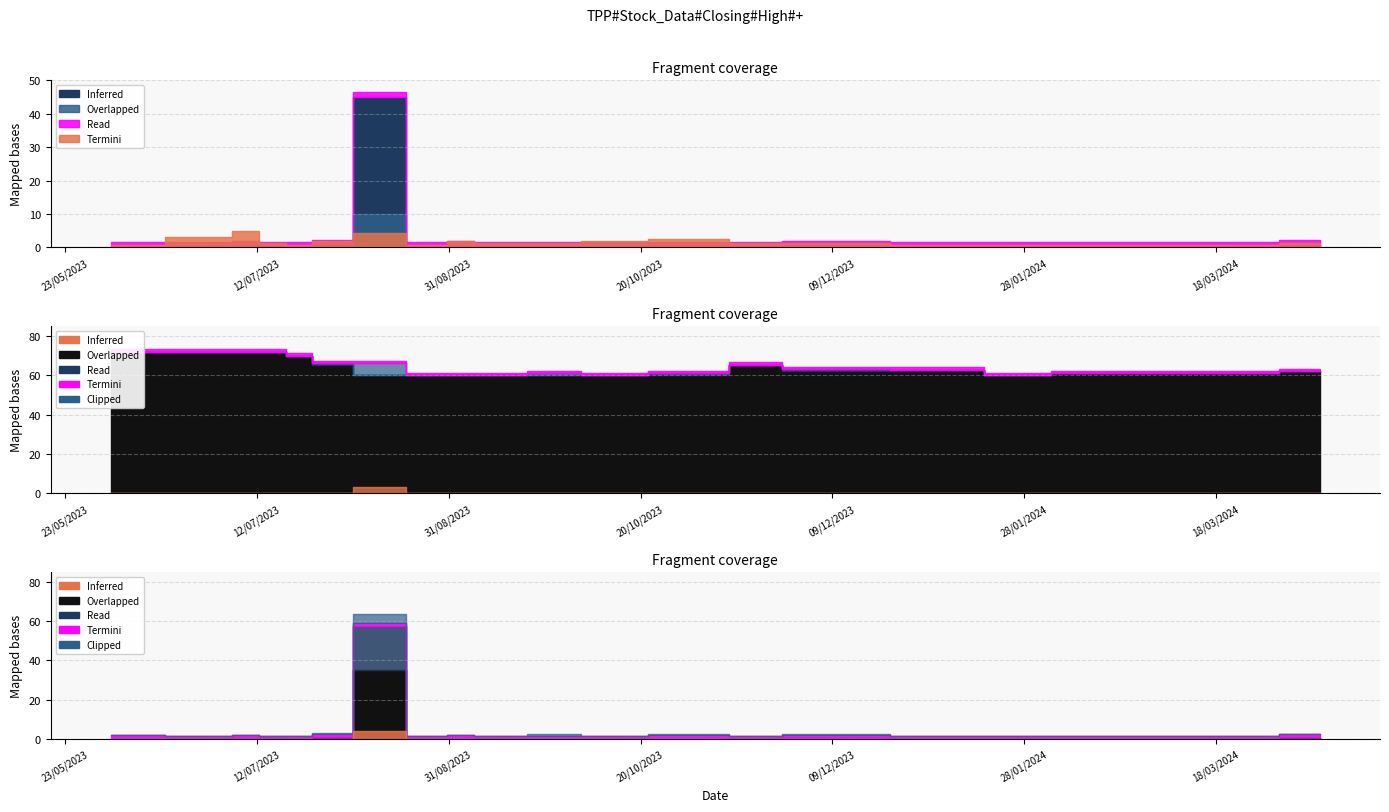

In Closing, how many points are higher than both neighbors (excluding endpoints)?

1